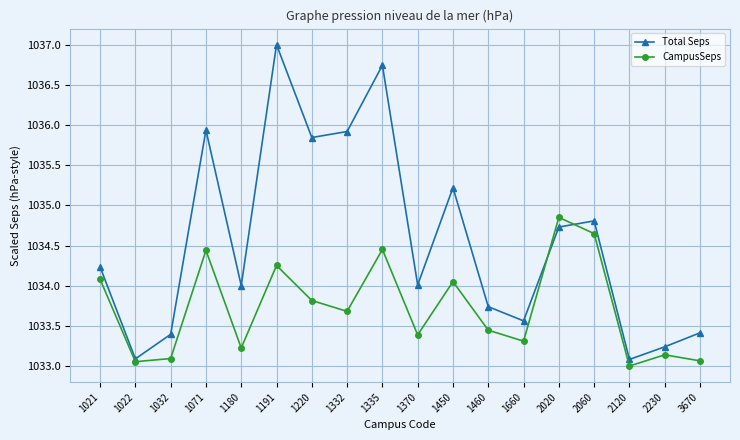

List the series in order of their overall mean, highest first.

Total Seps, CampusSeps